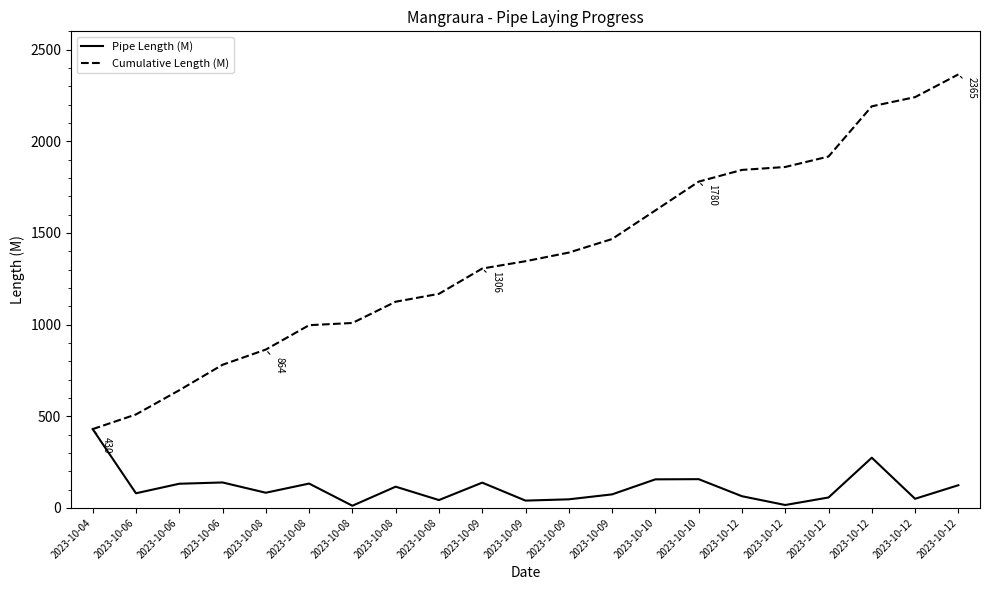

List the labels in order of Cumulative Length (M) value, largest first.

2023-10-12, 2023-10-12, 2023-10-12, 2023-10-12, 2023-10-12, 2023-10-12, 2023-10-10, 2023-10-10, 2023-10-09, 2023-10-09, 2023-10-09, 2023-10-09, 2023-10-08, 2023-10-08, 2023-10-08, 2023-10-08, 2023-10-08, 2023-10-06, 2023-10-06, 2023-10-06, 2023-10-04